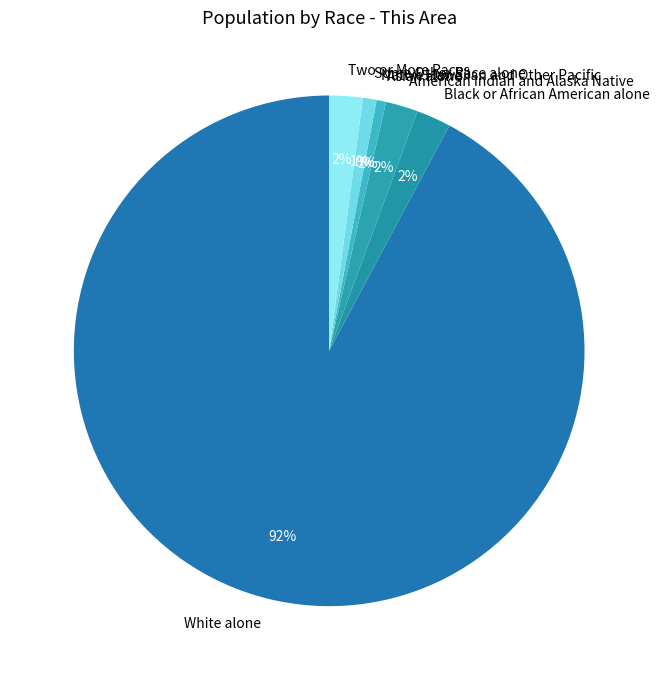

How many segments does this pie chart have?

7